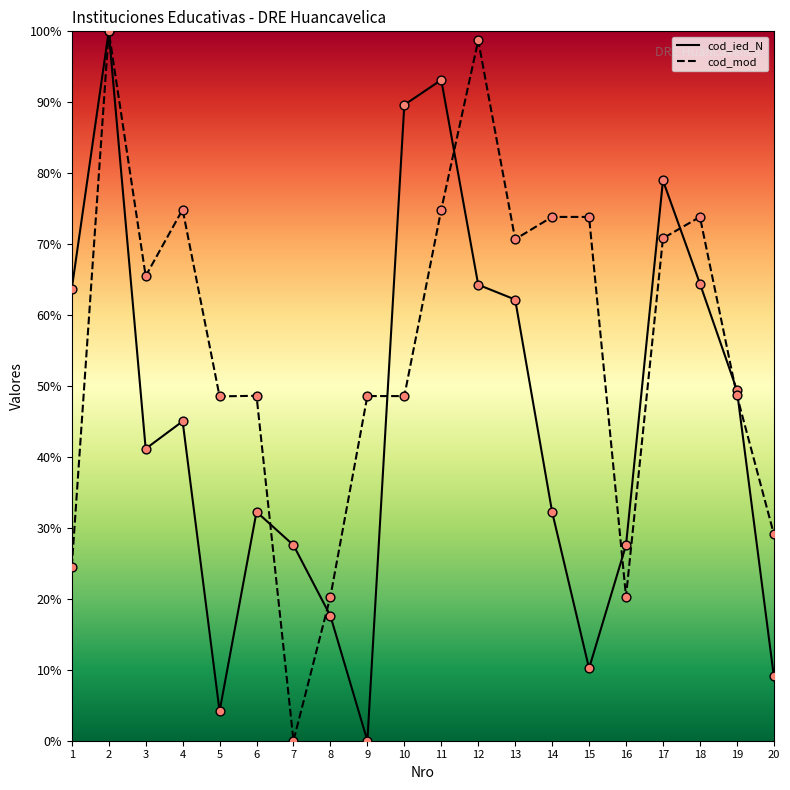

At how many categories does at least one series exceed 77?

5